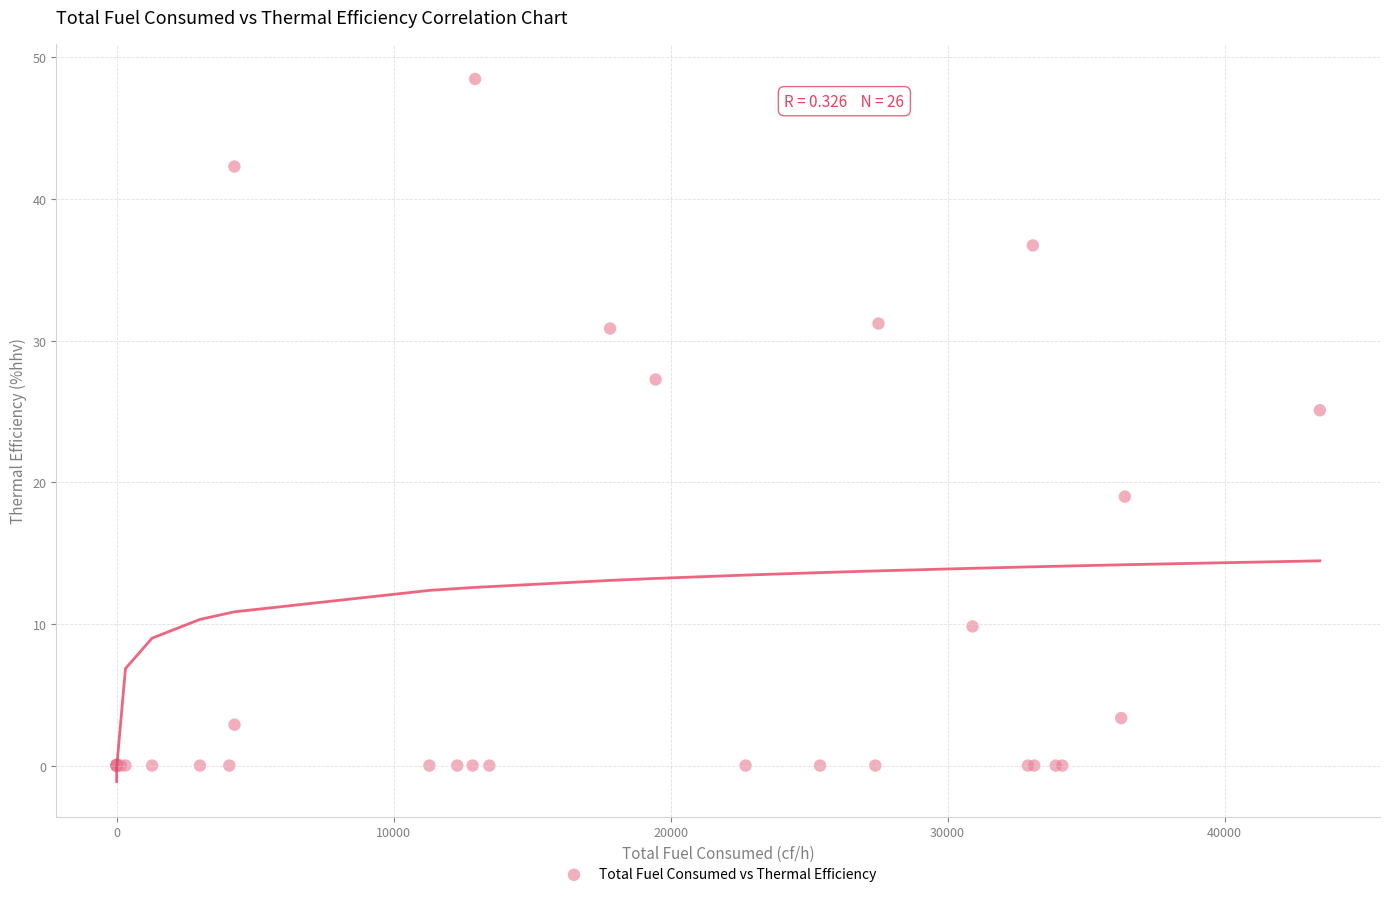

What Y value in the scatter plot is closest to 24?

25.1